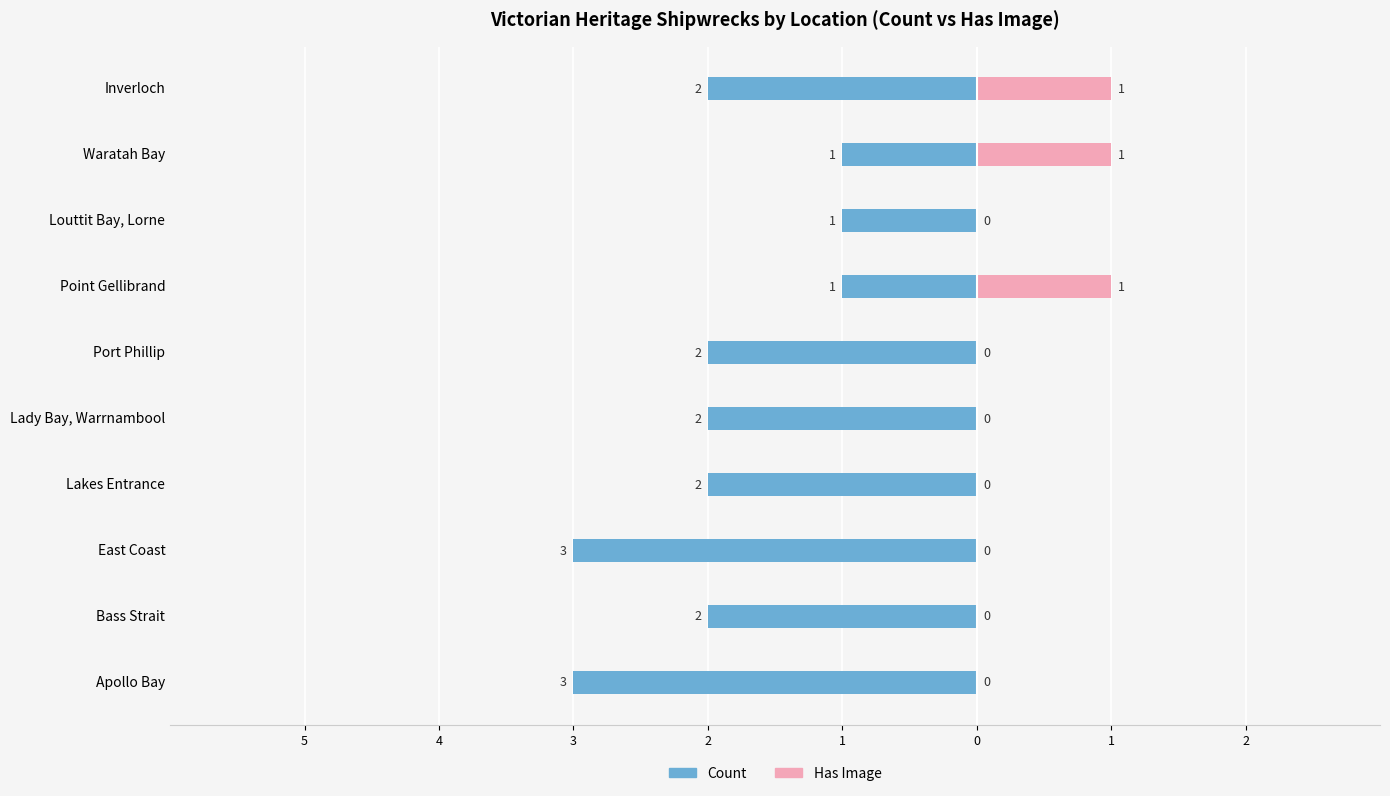

Reading right to left, what are all the values shown in this chart?

Count: -2	-1	-1	-1	-2	-2	-2	-3	-2	-3
Has Image: 1	1	0	1	0	0	0	0	0	0